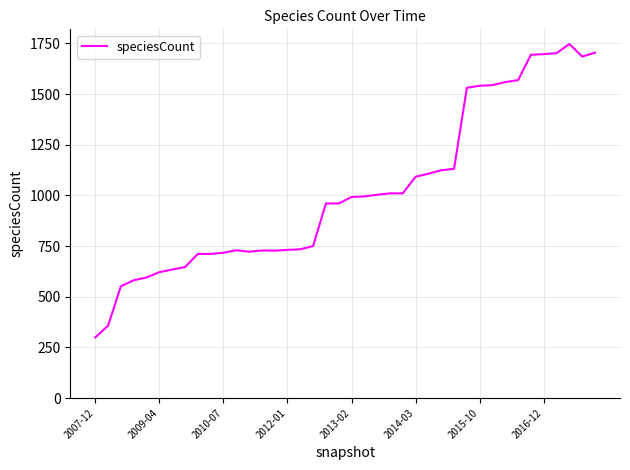

What is the minimum value shown in the chart?

299